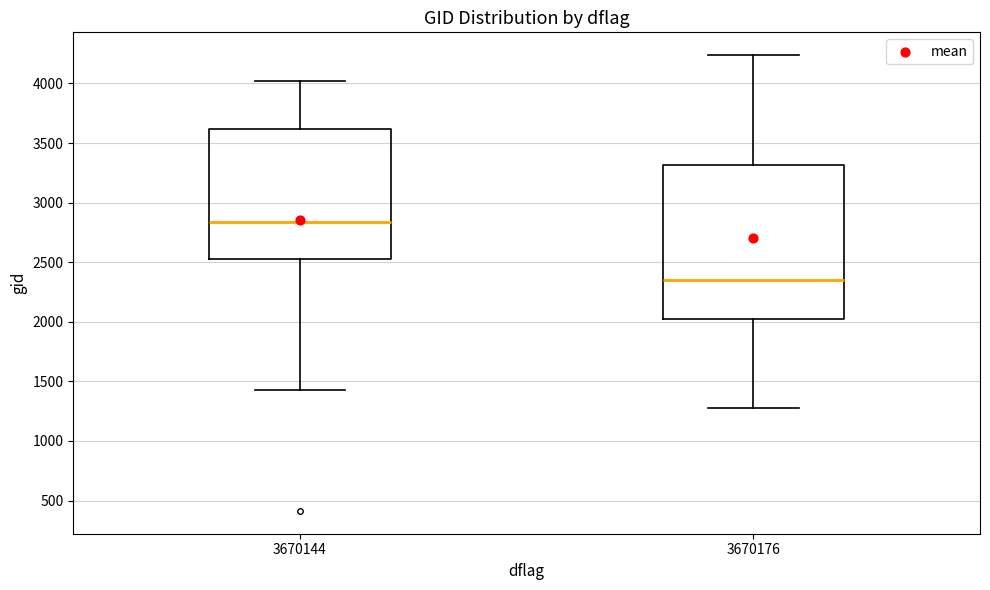

Which box's median line is the lowest?

3670176